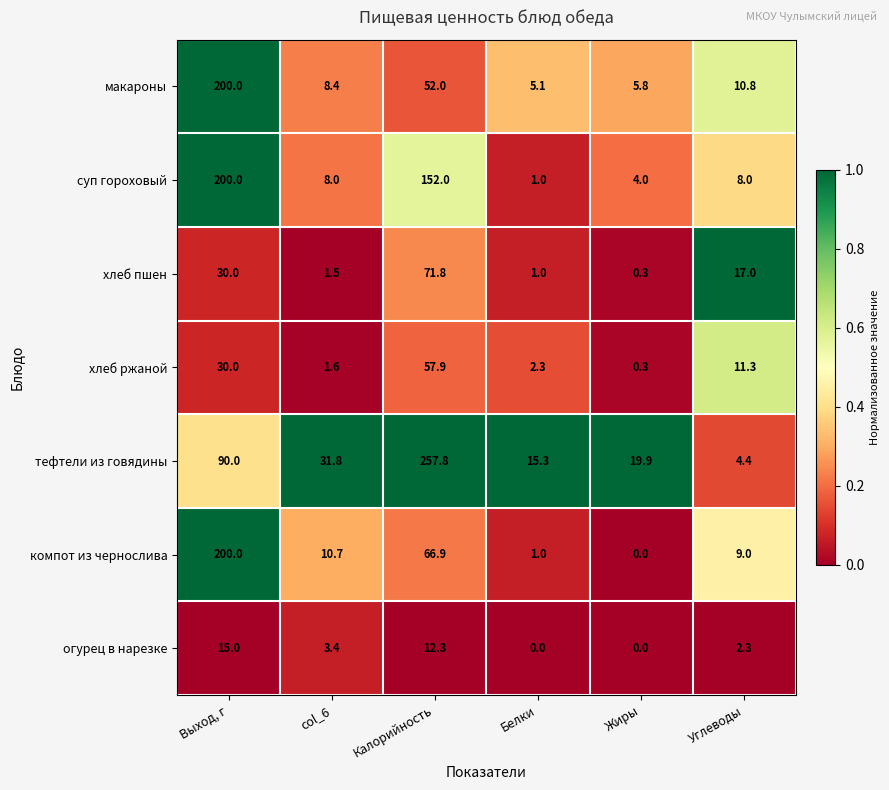

Rank the categories by тефтели из говядины value from lowest to highest.

Углеводы, Белки, Жиры, col_6, Выход, г, Калорийность